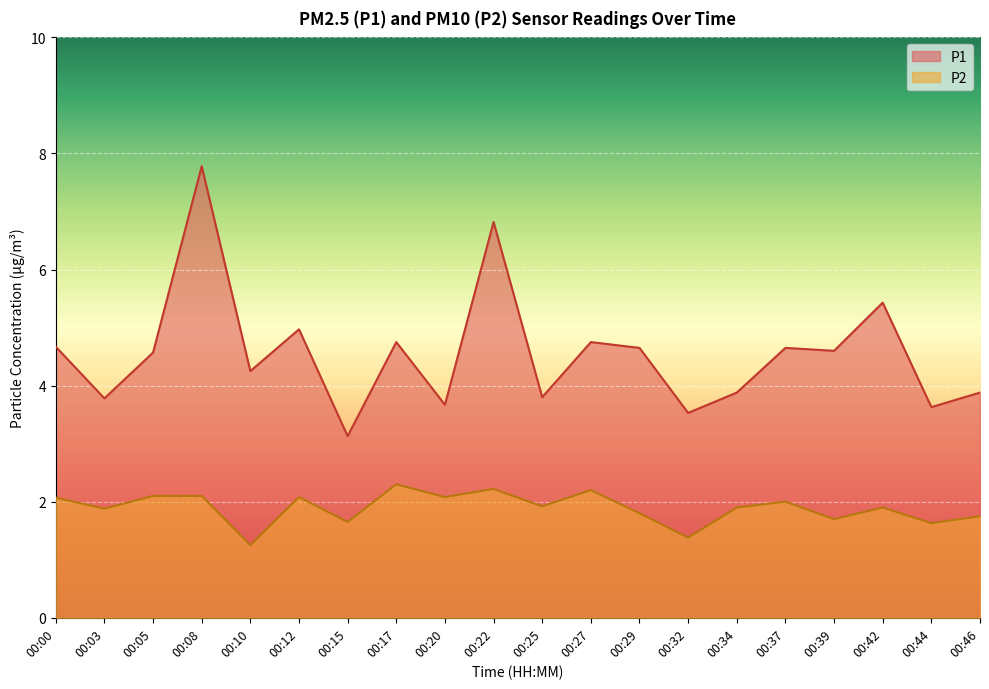

At which label does P1 first exceed 4?

00:00